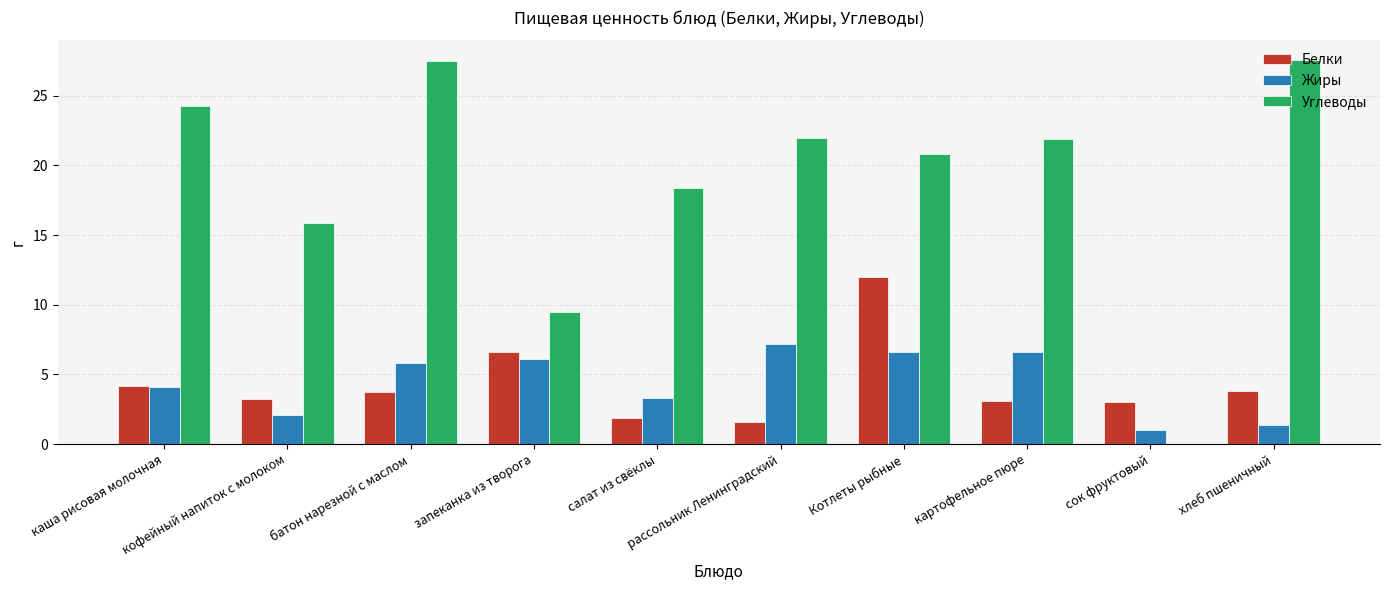

Is the value of Белки at кофейный напиток с молоком greater than the value of Жиры at батон нарезной с маслом?

No